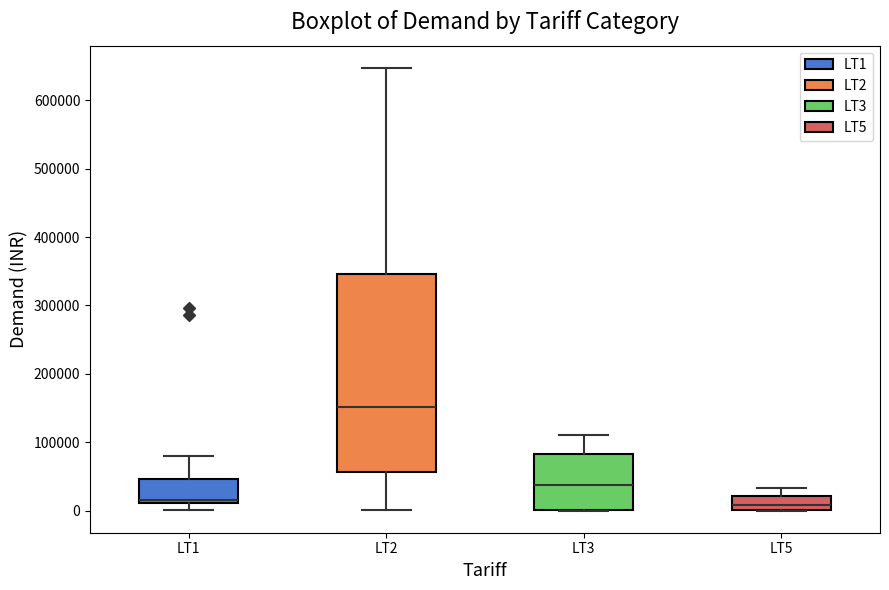

Reading left to right, read every box against the y-axis: the position of its median line, the range the box covers, and the ends of its whiskers. The values are not printed on the chart, so give them approximately, as read against the axis.

LT1: median 20000, box 10000 to 50000, whiskers 0 to 80000
LT2: median 150000, box 60000 to 350000, whiskers 0 to 650000
LT3: median 40000, box 0 to 80000, whiskers 0 to 110000
LT5: median 10000, box 0 to 20000, whiskers 0 to 30000